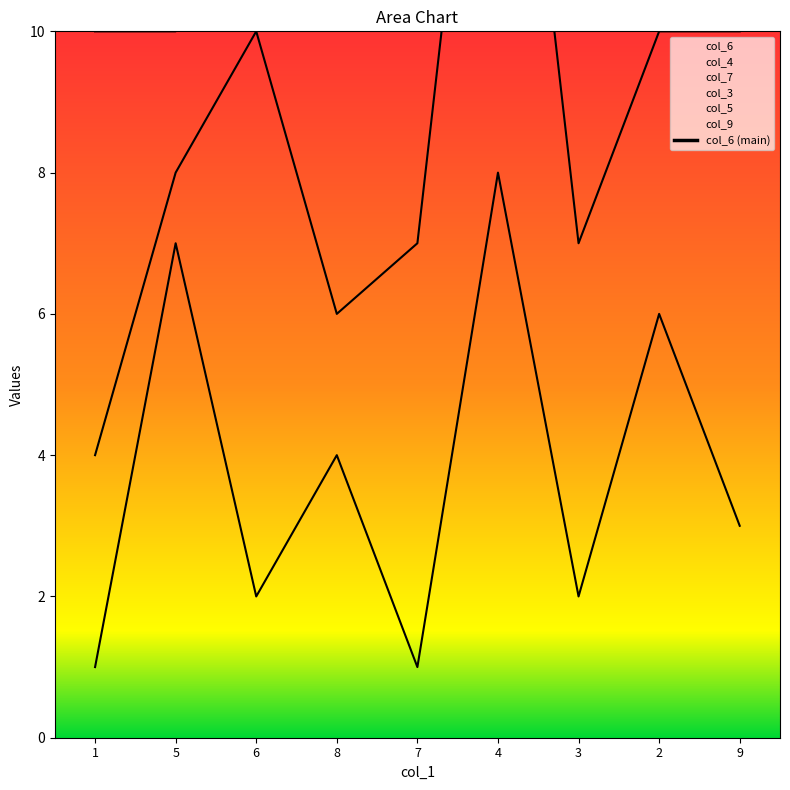

What is the difference between the maximum and second lowest values?

77.8